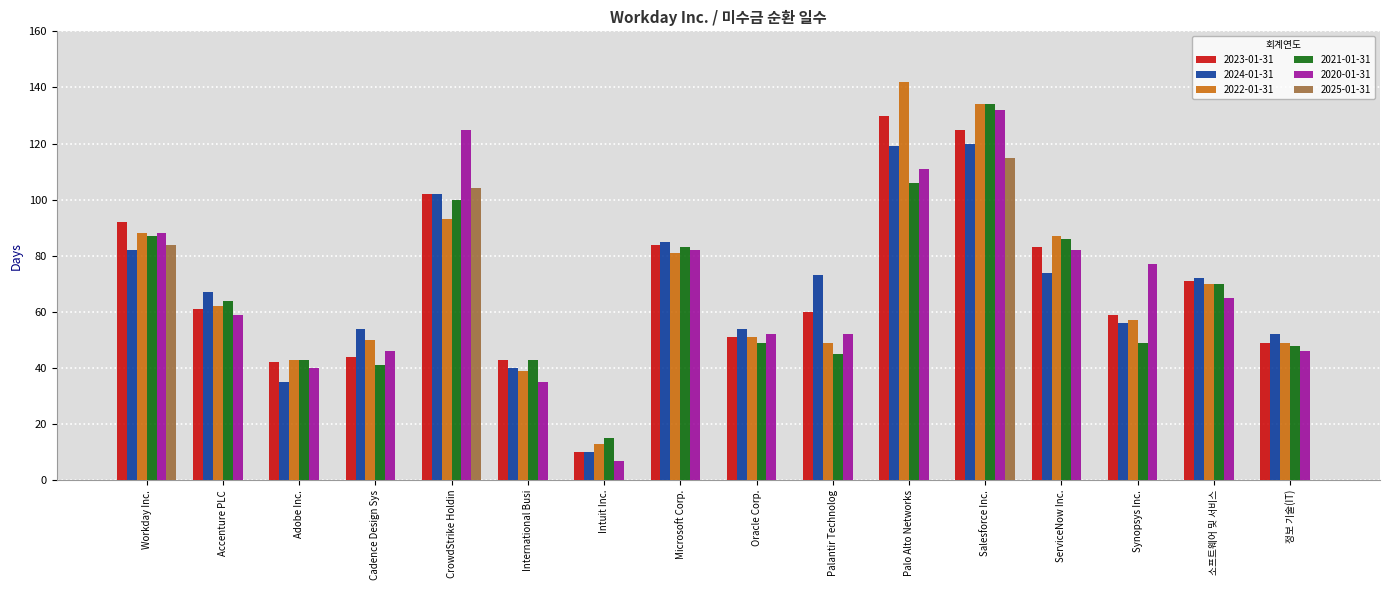

The value of 2022-01-31 at CrowdStrike Holdin is 30. True or false?

False